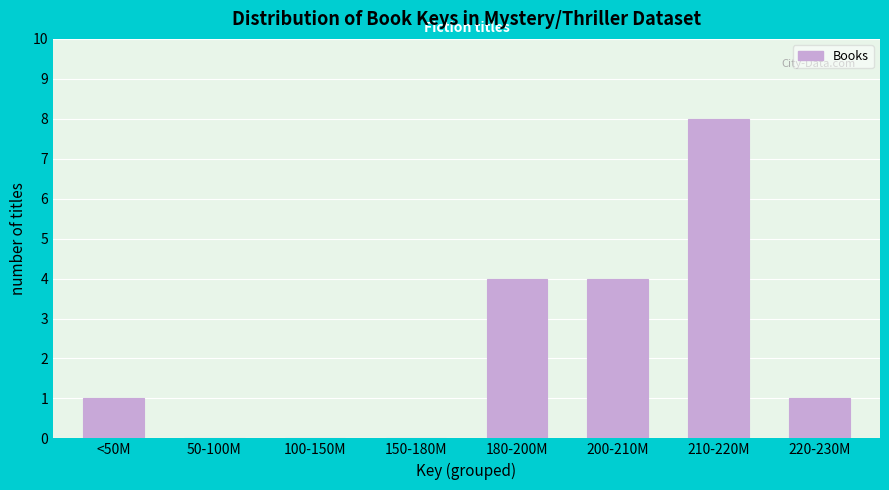

Reading left to right, extract all data points from this chart.

<50M=1	50-100M=0	100-150M=0	150-180M=0	180-200M=4	200-210M=4	210-220M=8	220-230M=1